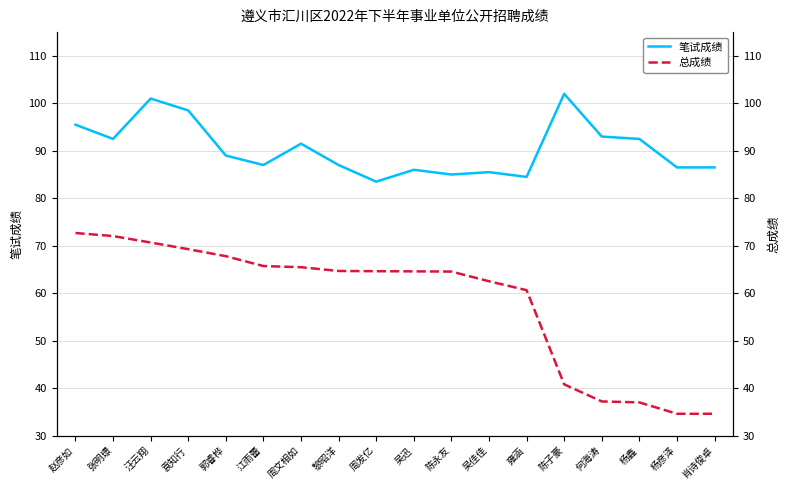

What is the average value of the 总成绩 series?

58.3